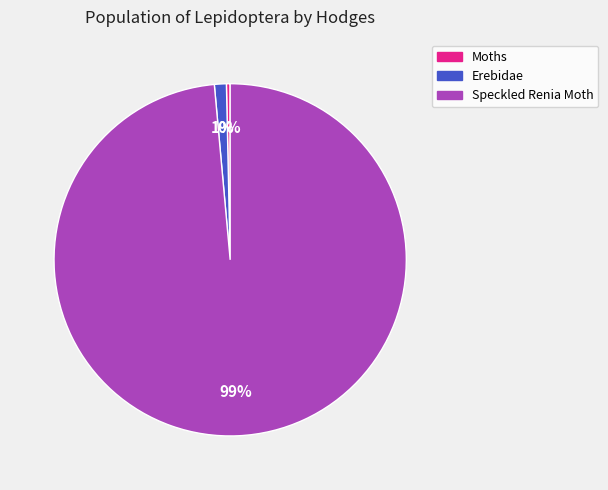

Between Erebidae and Speckled Renia Moth, which is larger?

Speckled Renia Moth